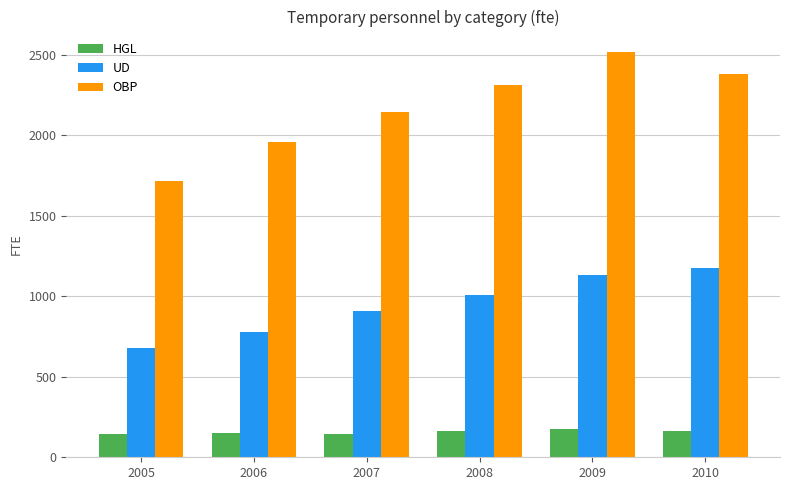

What is the total value across all series at 2010?

3721.1